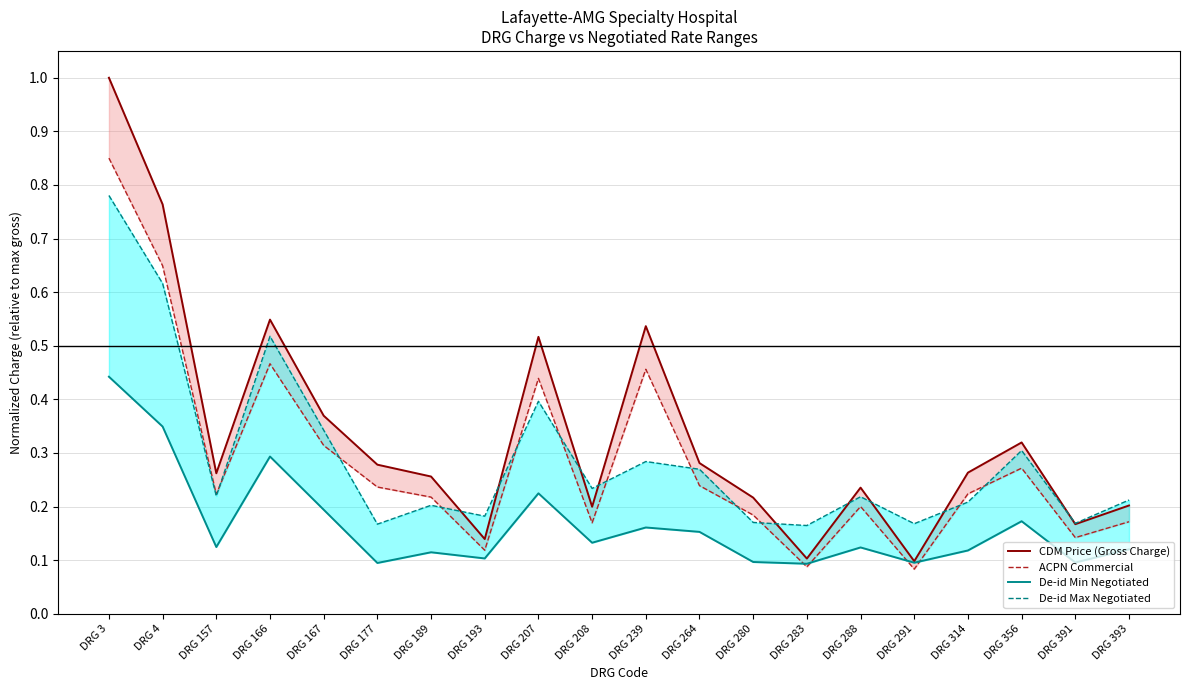

True or false: CDM Price (Gross Charge) and De-id Min Negotiated cross at least once.

False